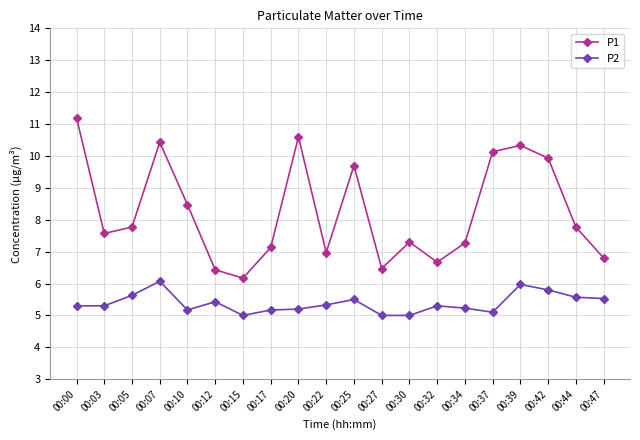

True or false: P1 and P2 cross at least once.

False